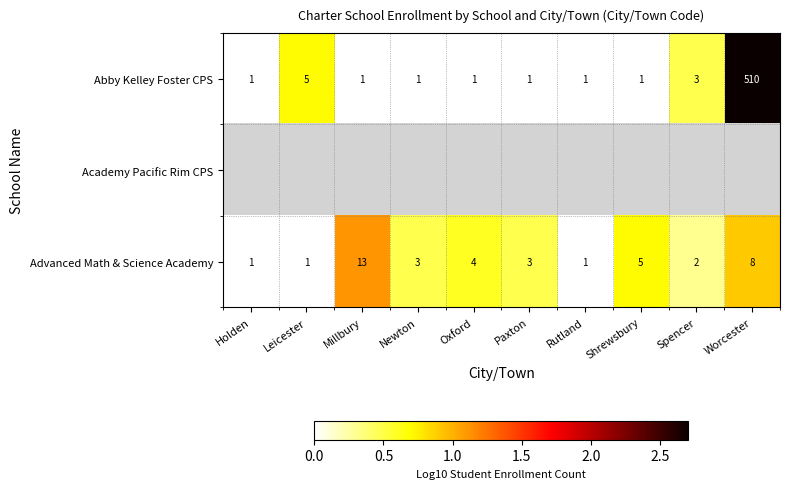

What is the average value of the Advanced Math & Science Academy series?

4